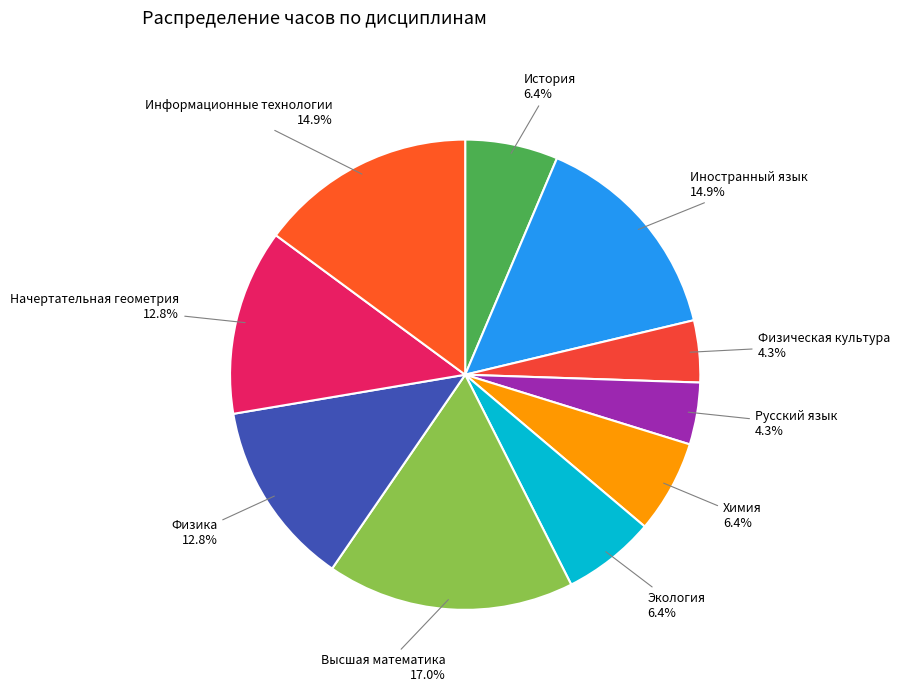

Is it true that Высшая математика is 7% of the pie?

False